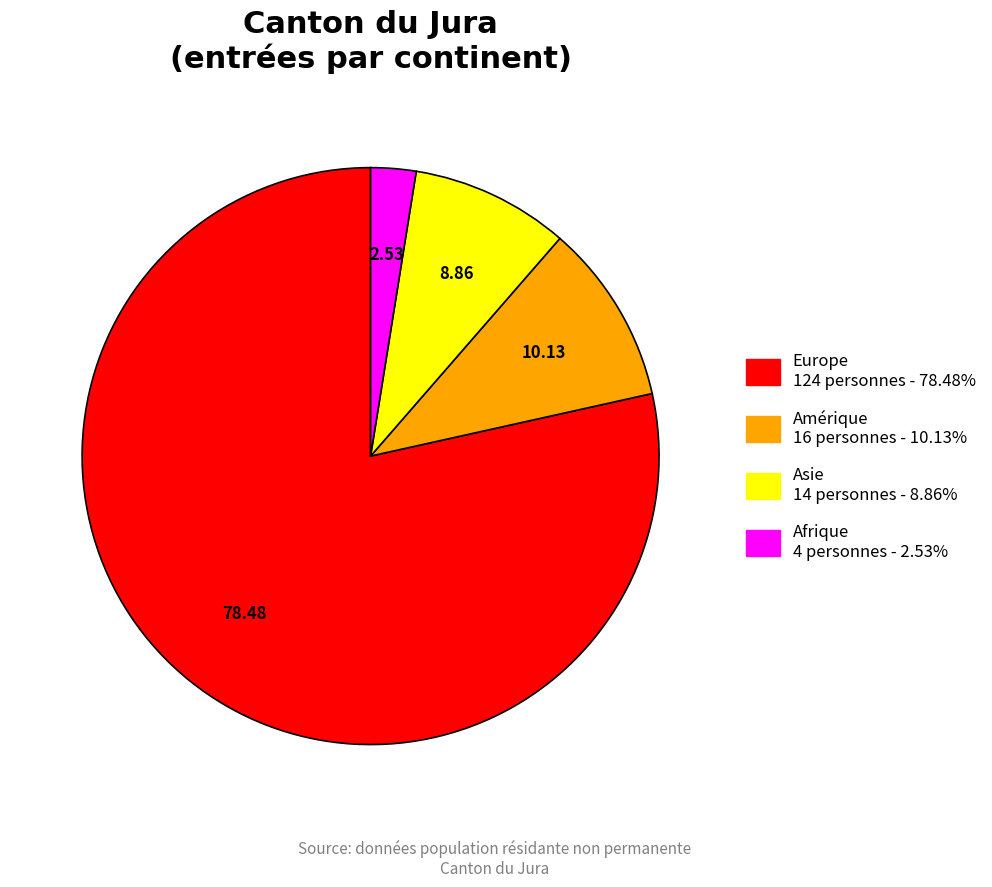

Does any single category account for the majority?

Yes